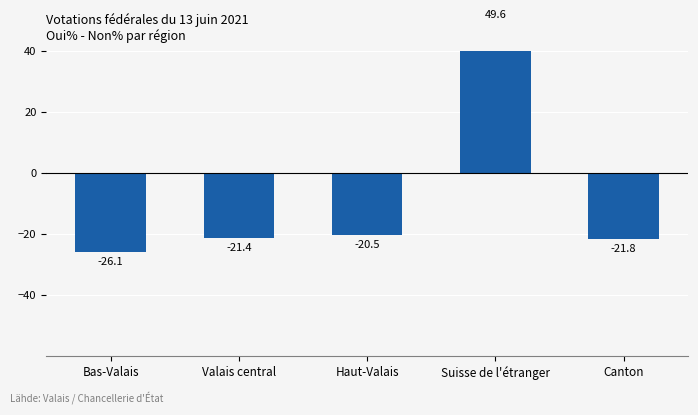

How many negative values are there?

4